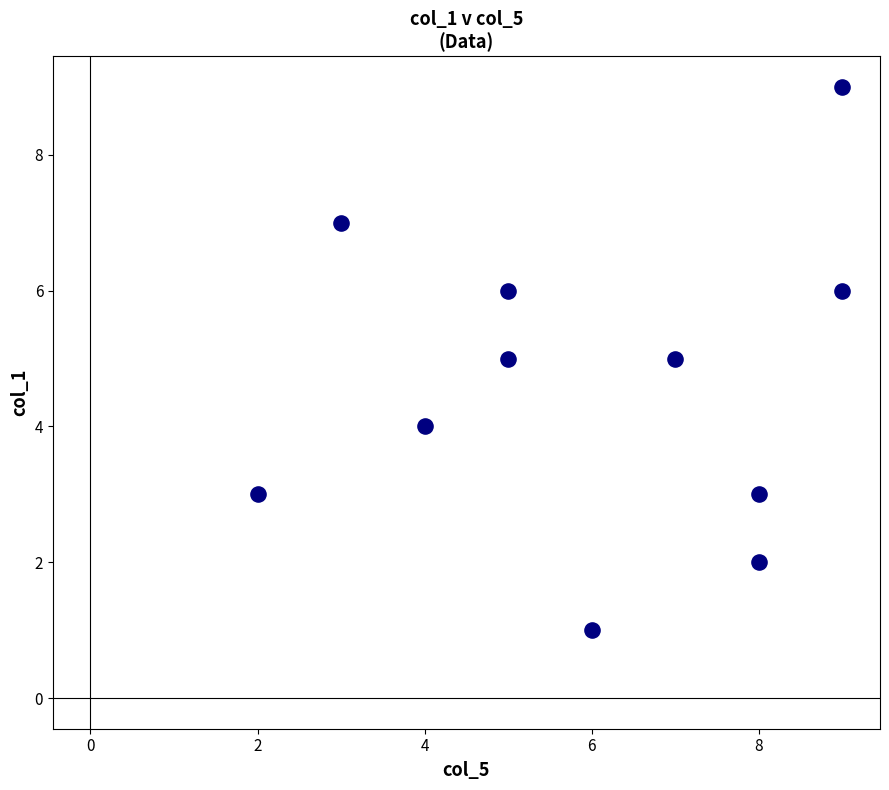

What is the range of X values (max minus min)?

7